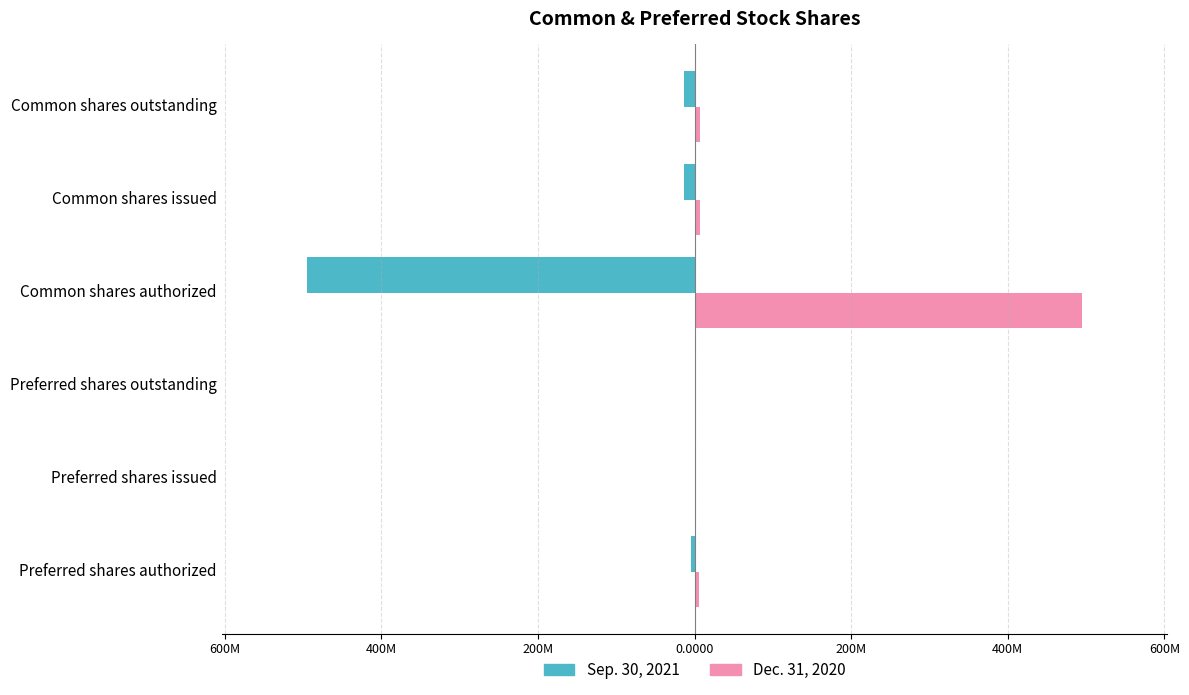

What are all the series names shown in the legend?

Sep. 30, 2021, Dec. 31, 2020